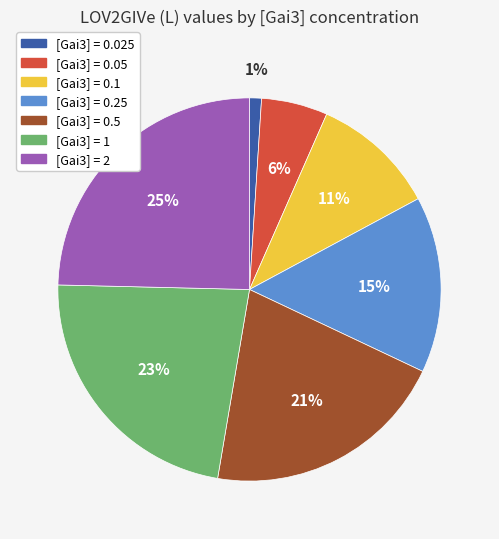

To the nearest percent, what is the average slice percentage?

14%